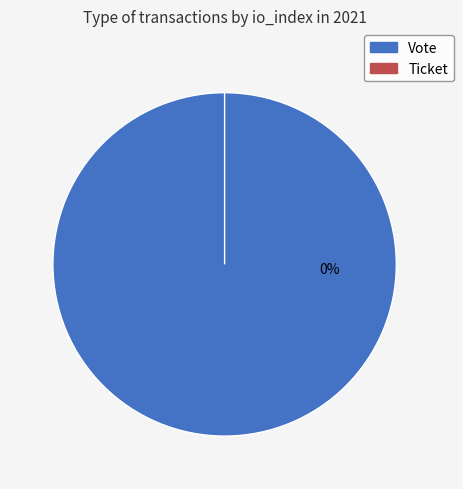

To the nearest percent, what is the combined percentage of Vote and Ticket?

100%